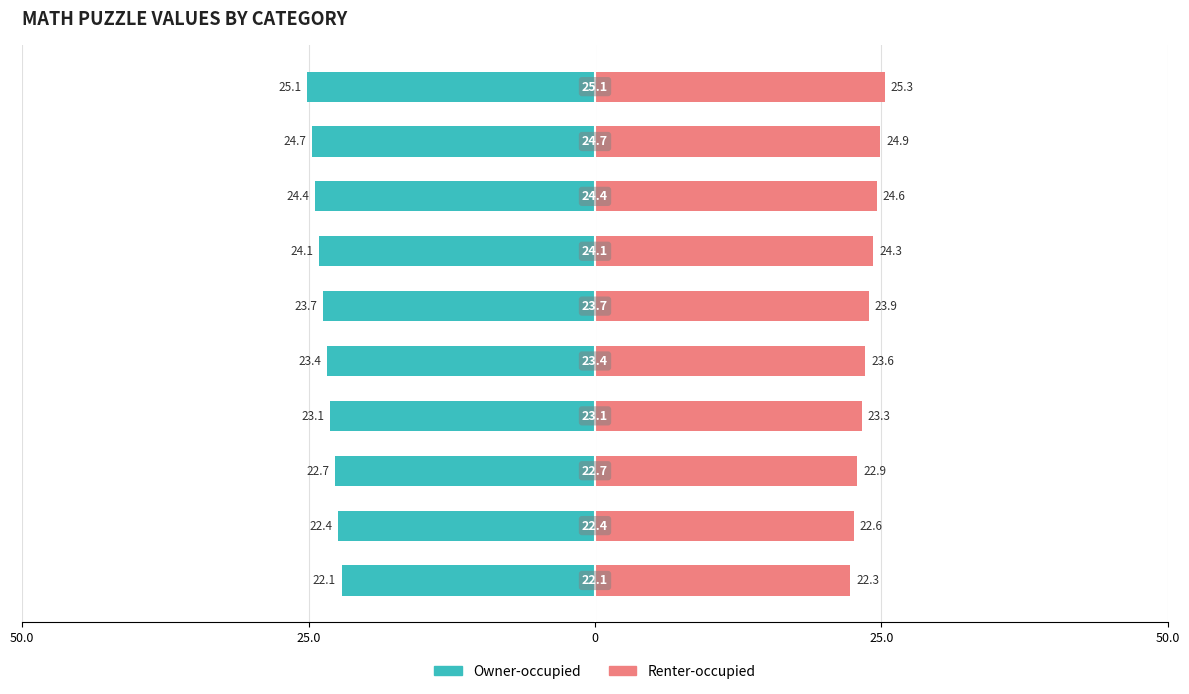

Which series has the largest range (max minus min)?

Owner-occupied